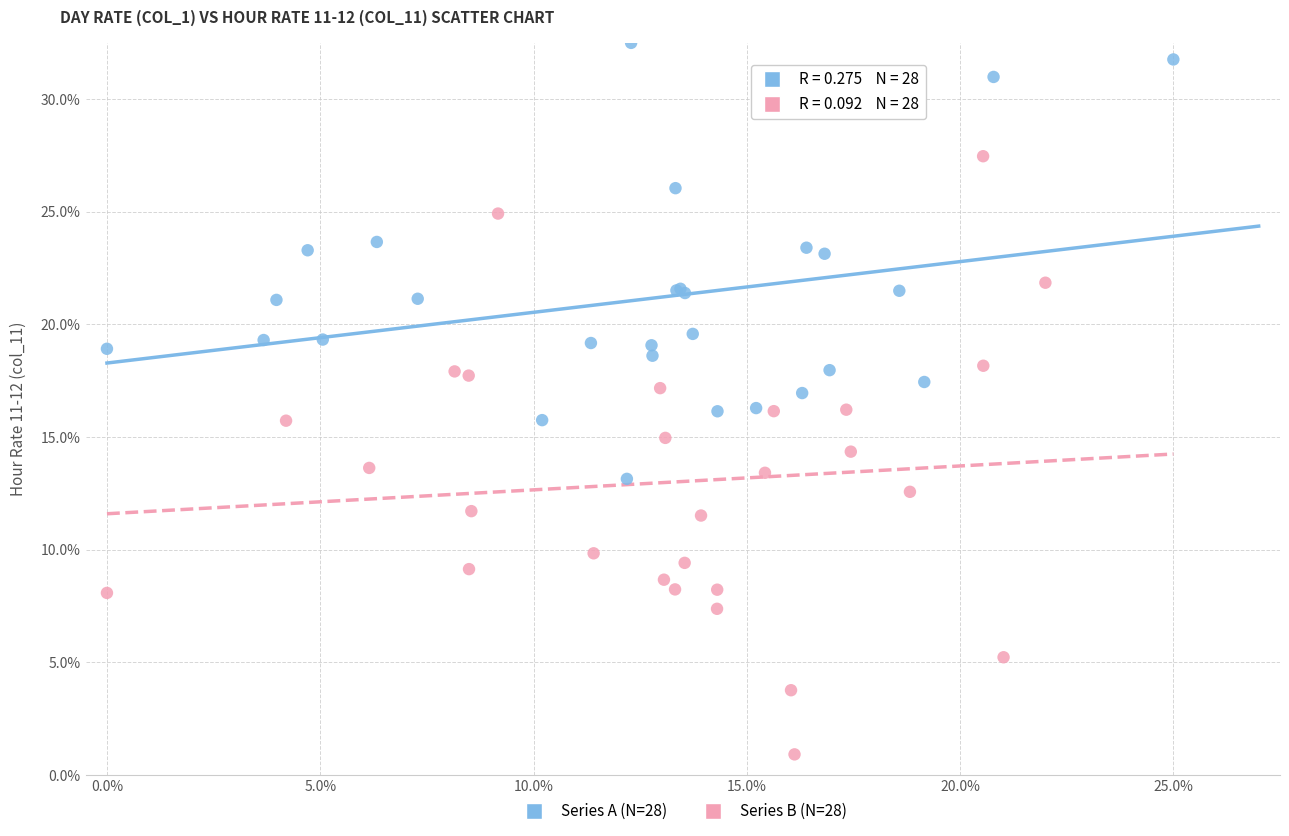

Which series contains the lowest Y value?

Series B (N=28)